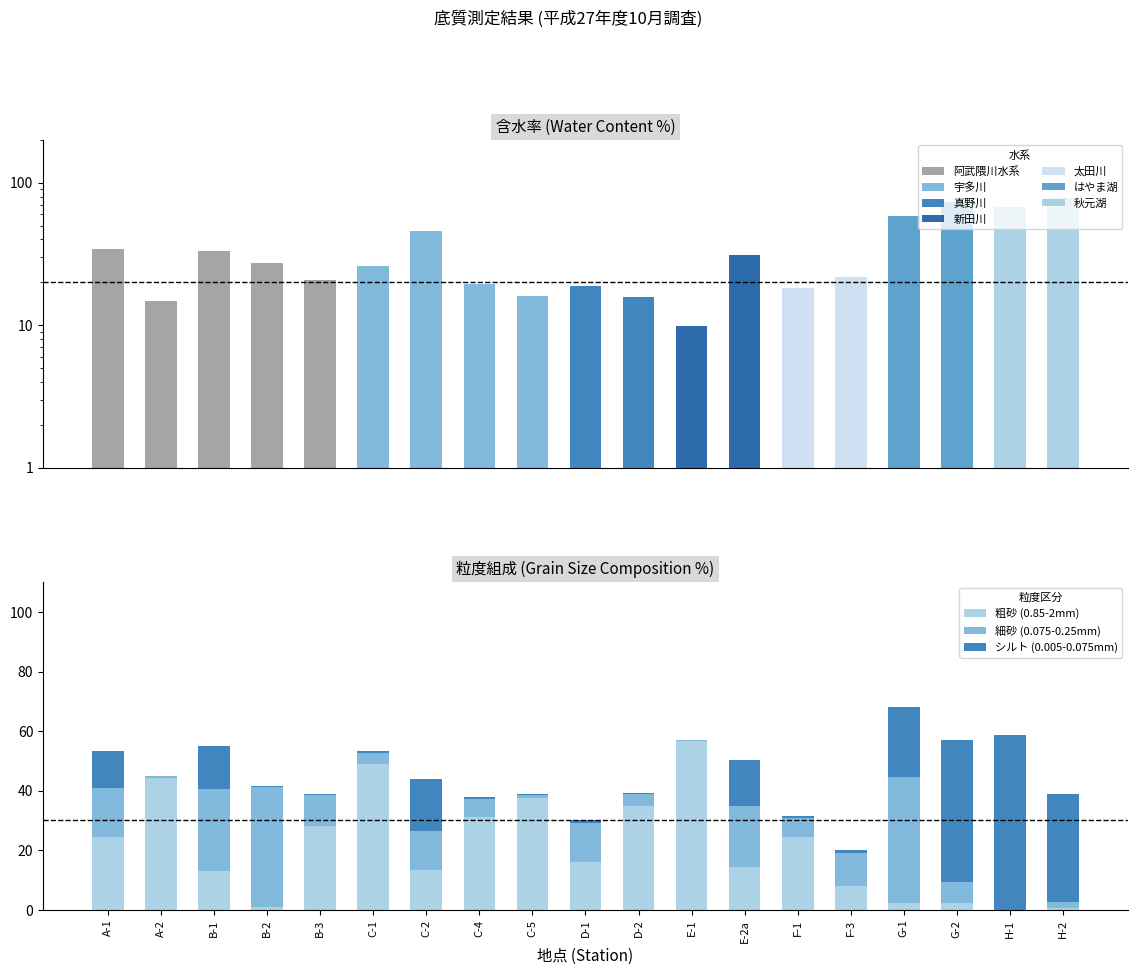

What value does the シルト (0.005-0.075mm) series have at H-2?

36.1